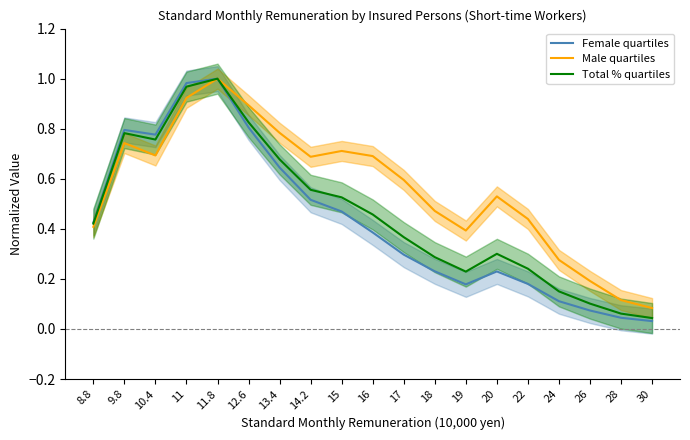

What is the average value of the Total % quartiles series?

0.5